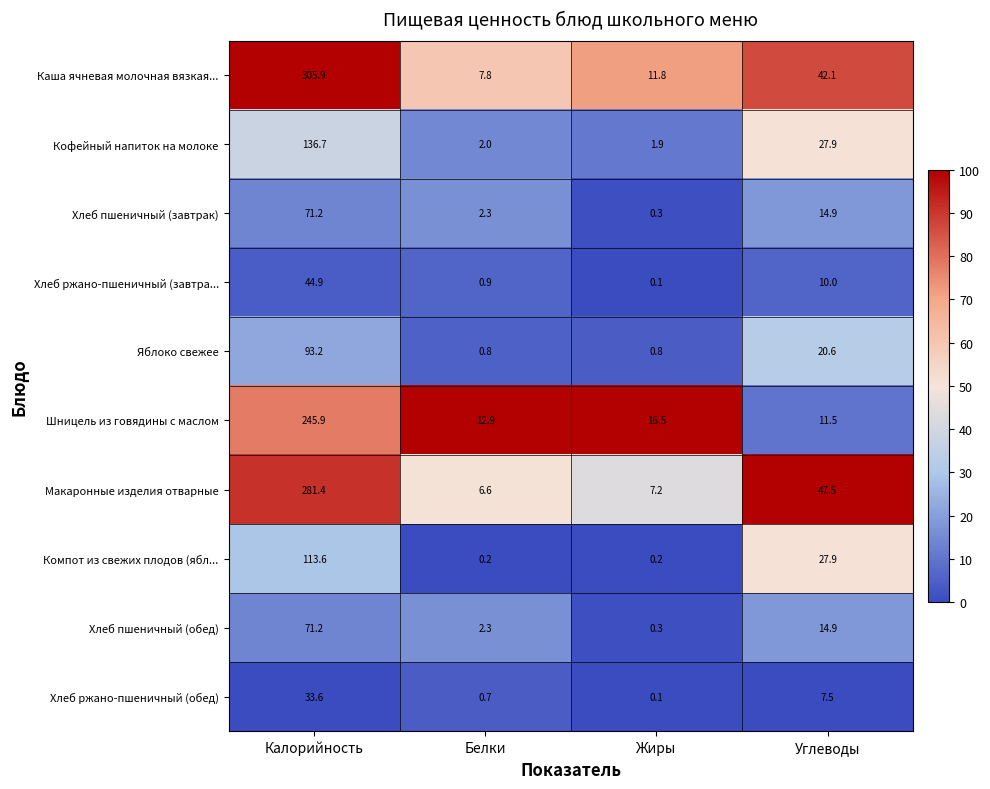

What is the approximate value of Компот из свежих плодов (ябл... at Калорийность?

113.6